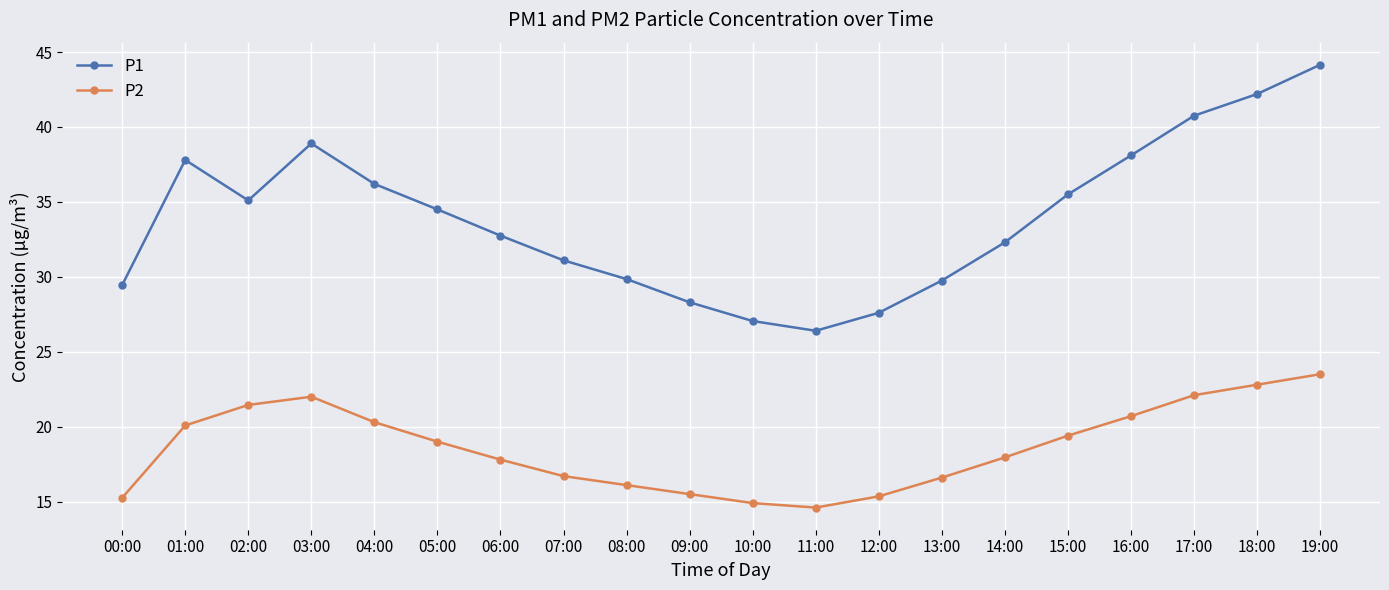

True or false: P2 has more than 2 interior local peaks.

False